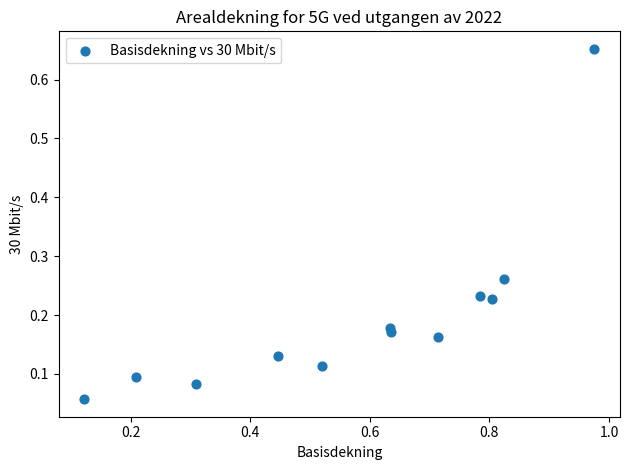

What is the range of Y values (max minus min)?

0.6